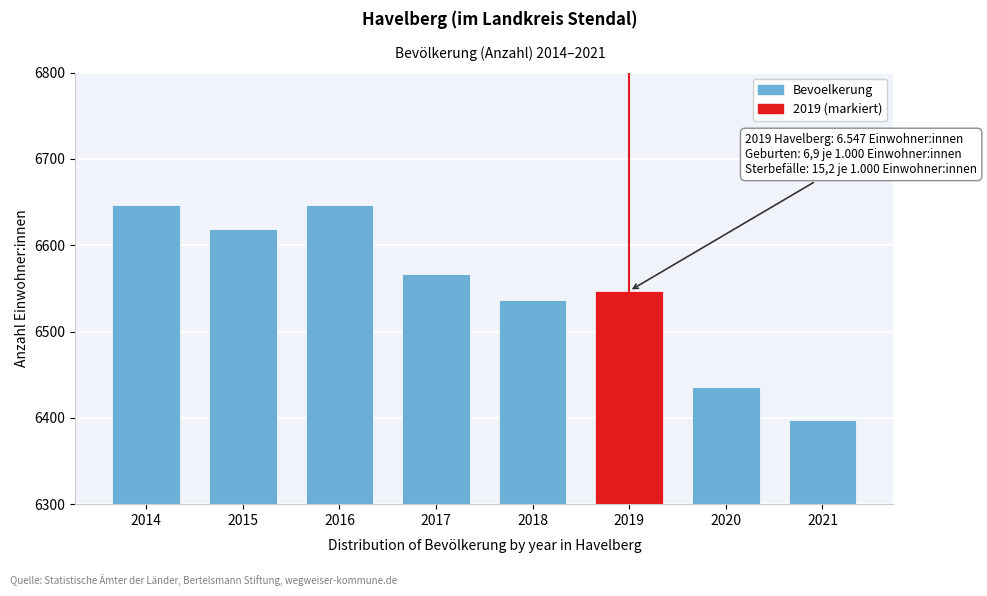

Reading left to right, extract all data points from this chart.

6646	6619	6646	6567	6537	6547	6436	6397